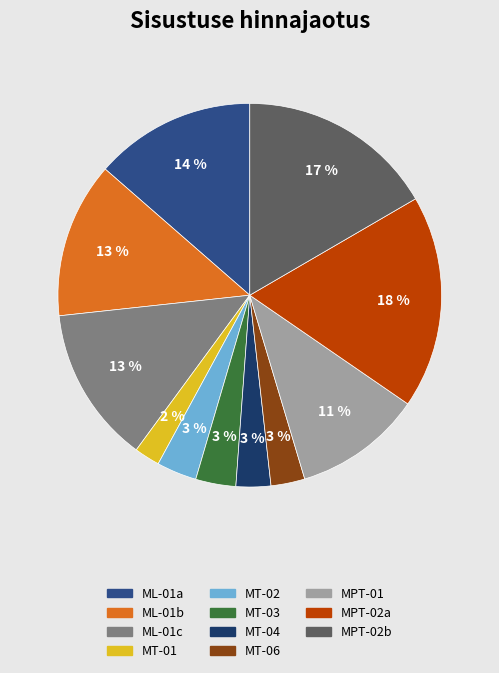

How many segments does this pie chart have?

11